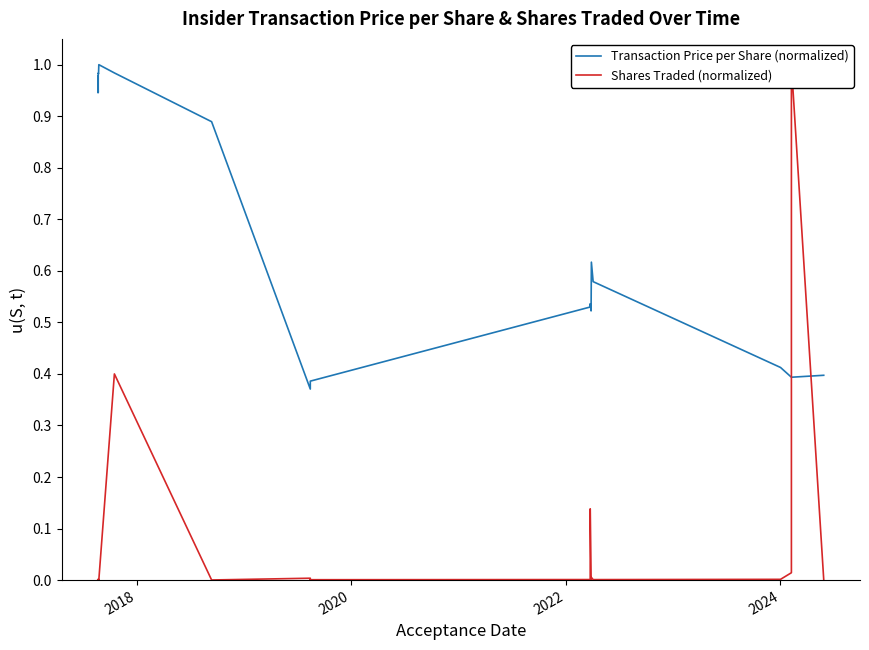

Reading right to left, list all the values displayed in this chart.

Transaction Price per Share (normalized): 0.4	0.4	0.4	0.4	0.6	0.6	0.5	0.5	0.5	0.4	0.4	0.4	0.4	0.9	1.0	1.0	1.0	1.0	0.9	1.0	0.9
Shares Traded (normalized): 0.0	1.0	0.0	0.0	0.0	0.0	0.0	0.1	0.0	0.0	0.0	0.0	0.0	0.0	0.4	0.0	0.0	0.0	0.0	0.0	0.0